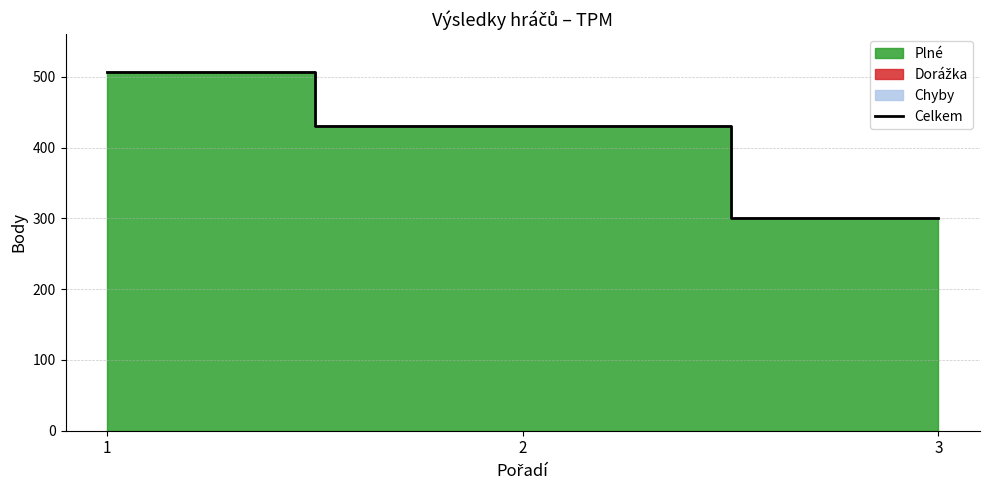

Rank the categories by value from lowest to highest.

3, 2, 1